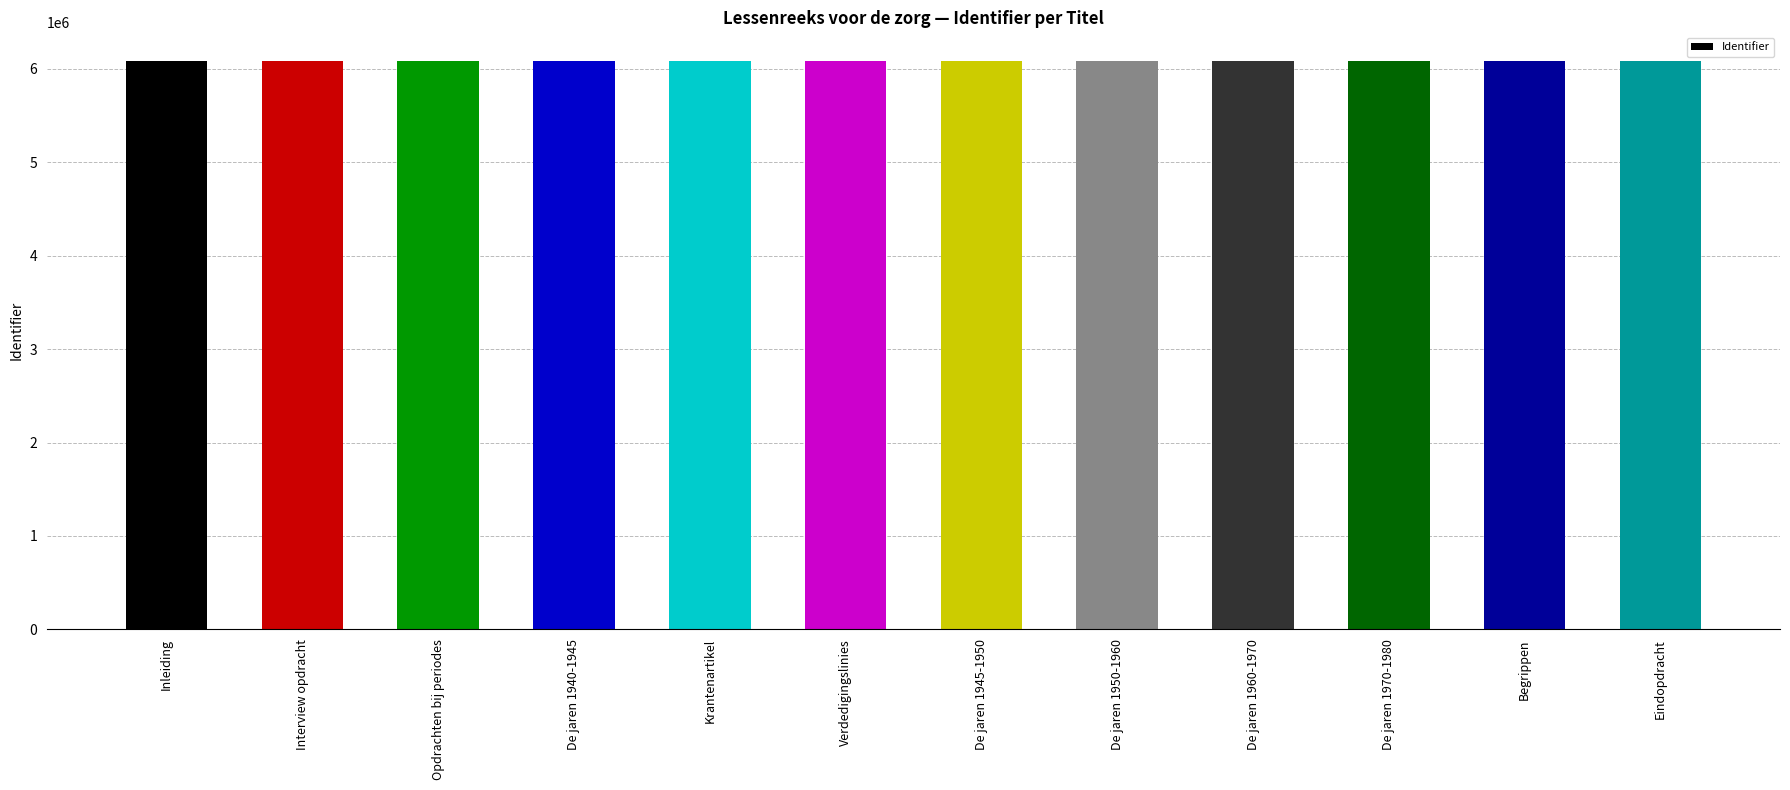

Approximately how many times larger is the value at Verdedigingslinies compared to De jaren 1970-1980?

1.0